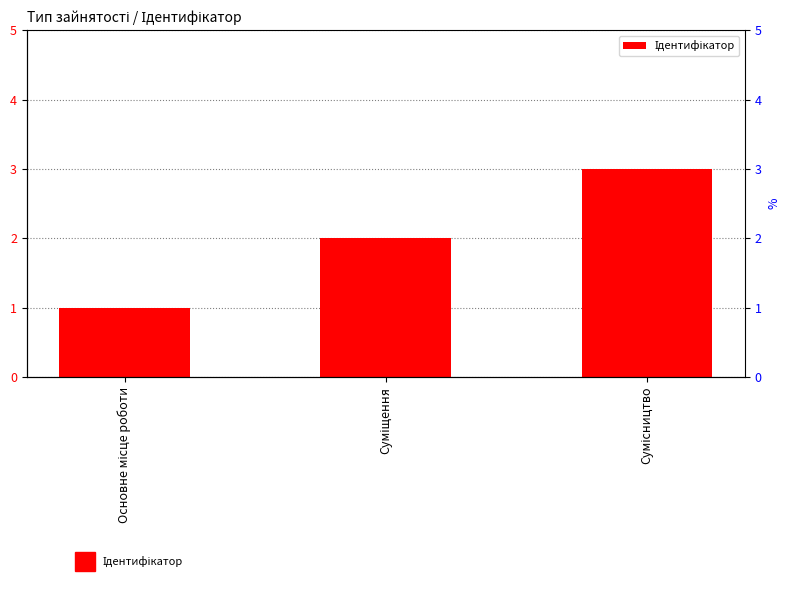

How many data points are less than 2?

1